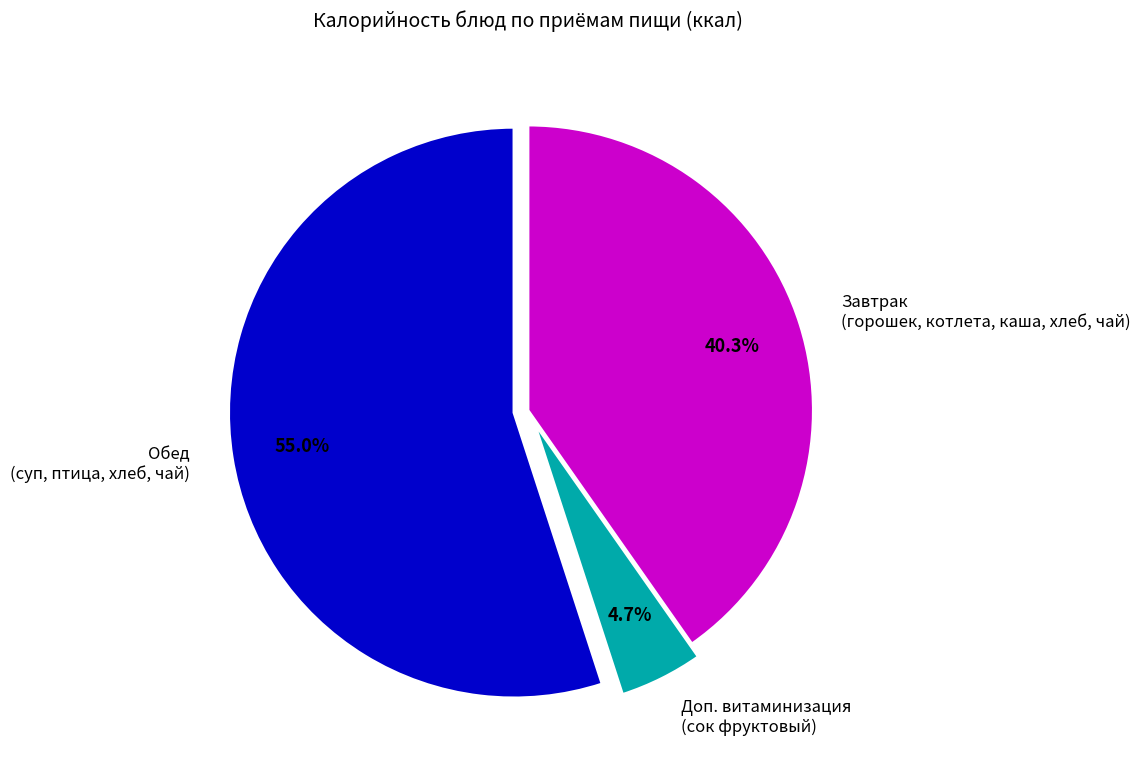

Rank the categories by value from lowest to highest.

Доп. витаминизация (сок фруктовый), Завтрак (горошек, котлета, каша, хлеб, чай), Обед (суп, птица, хлеб, чай)